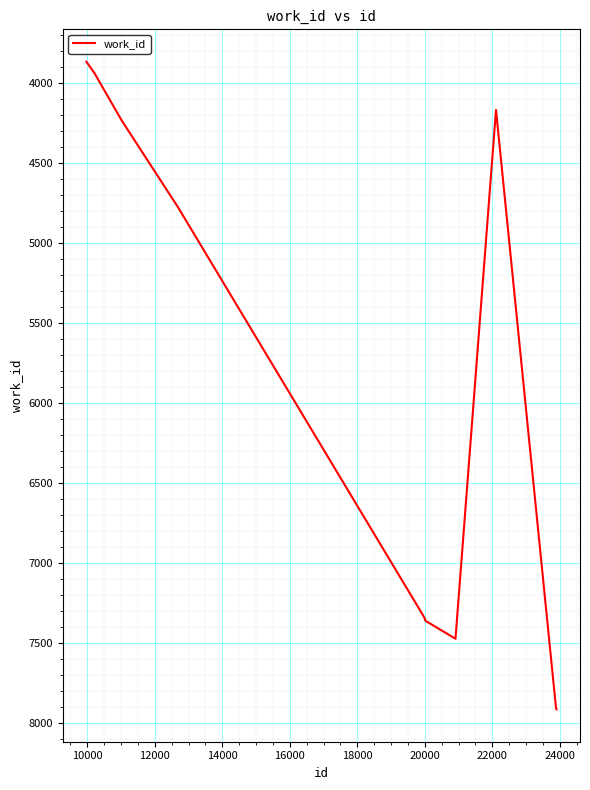

What is the difference between the maximum and minimum values?

4046